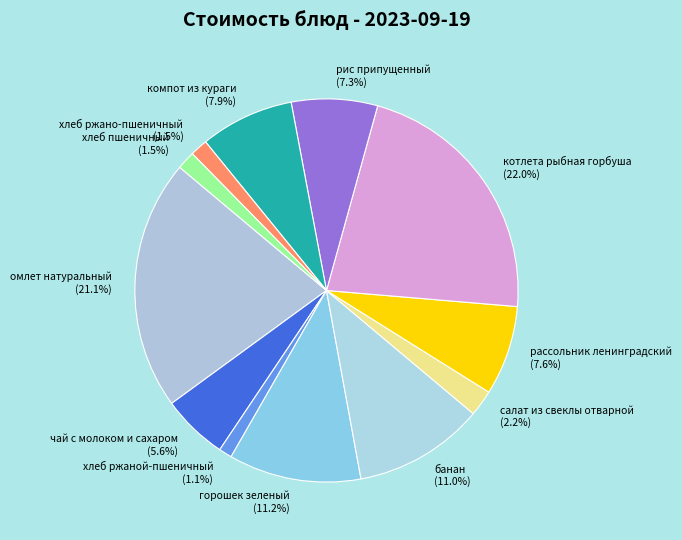

Does омлет натуральный represent more than half of the total?

No